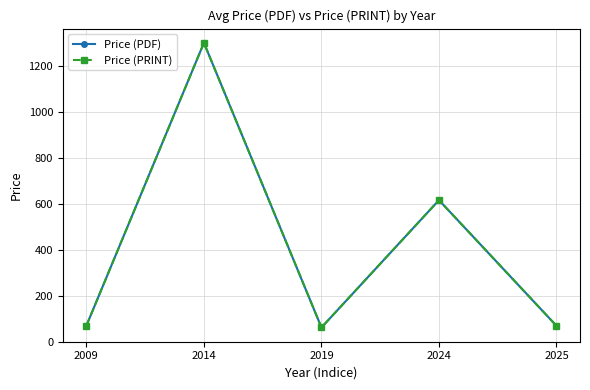

At which label is Price (PDF) closest to 680?

2024